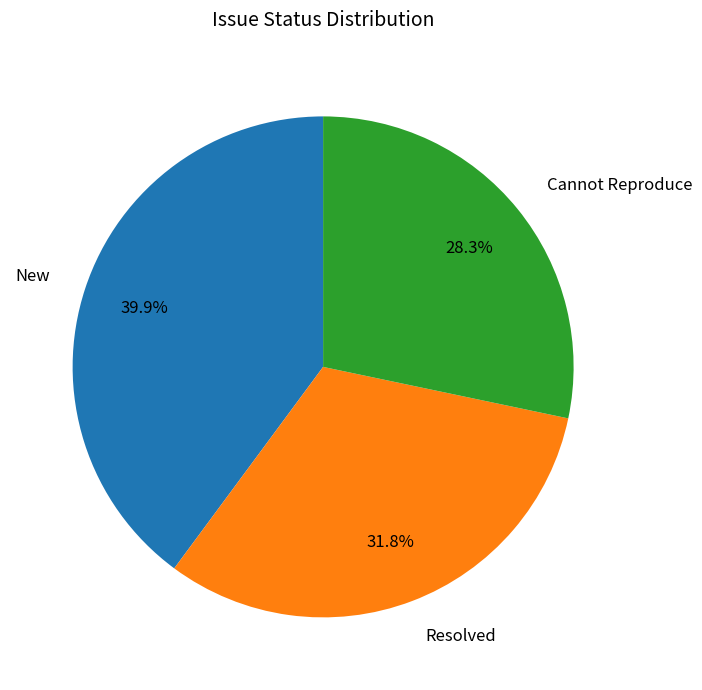

How many segments does this pie chart have?

3